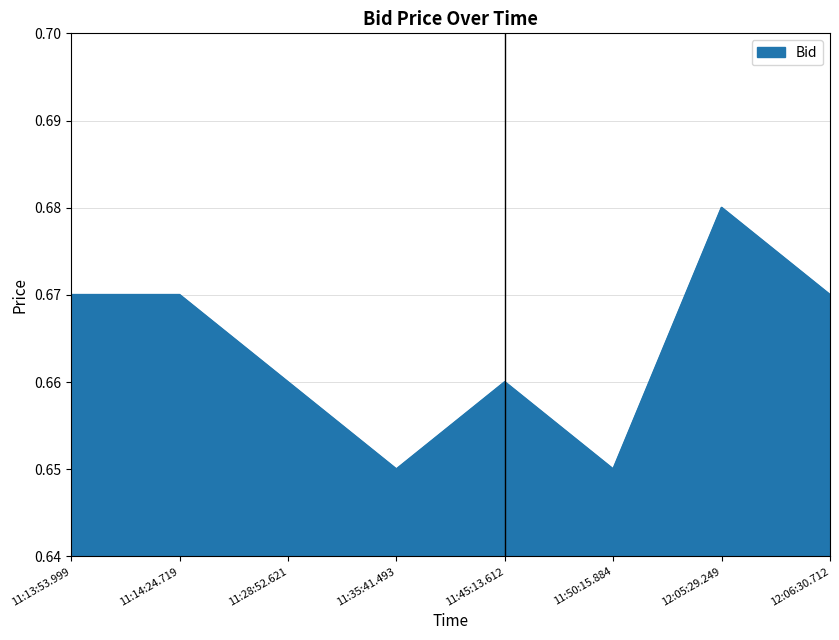

How many categories are shown in the chart?

8